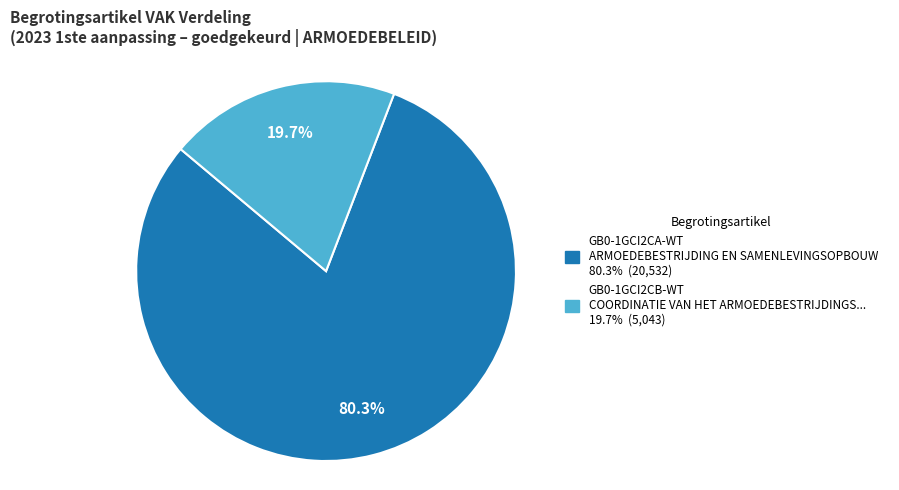

How many segments does this pie chart have?

2